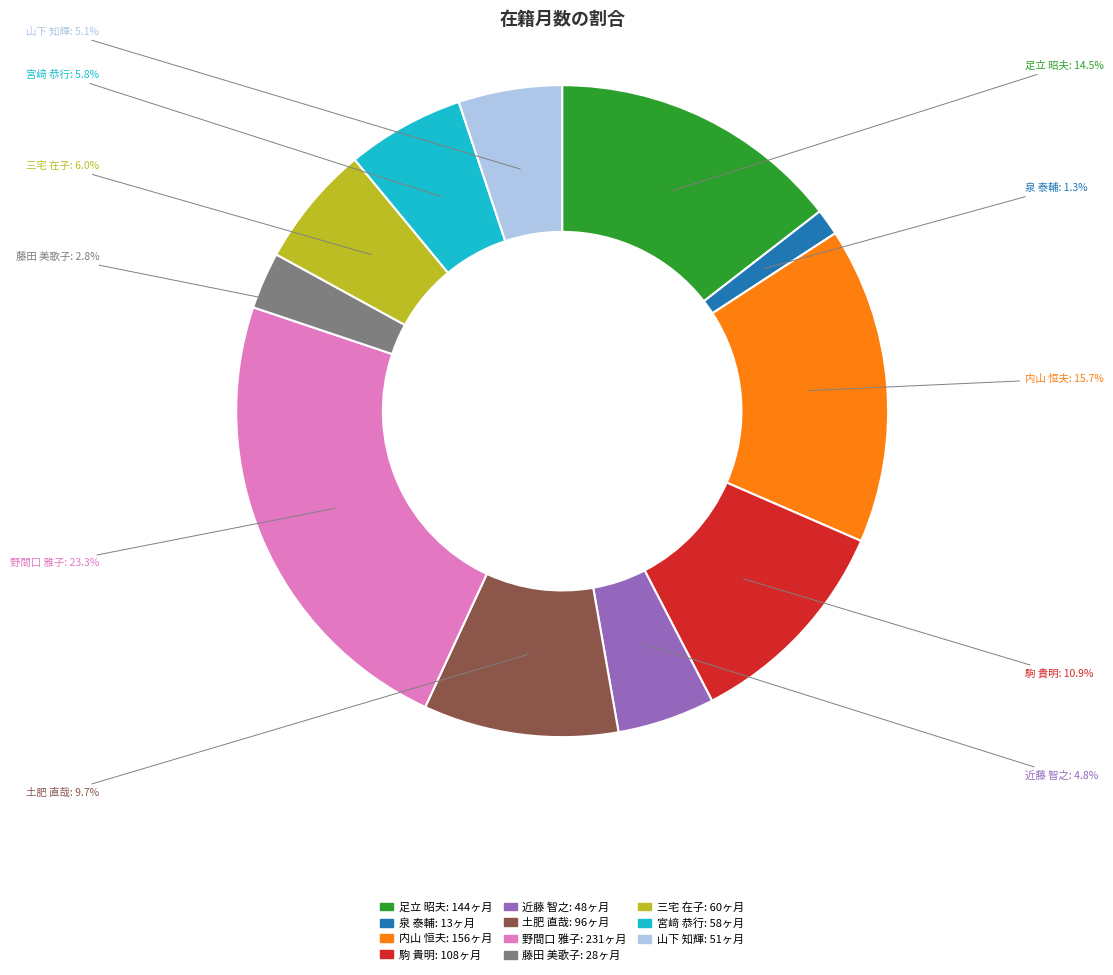

What is the largest slice in the pie chart?

野間口 雅子